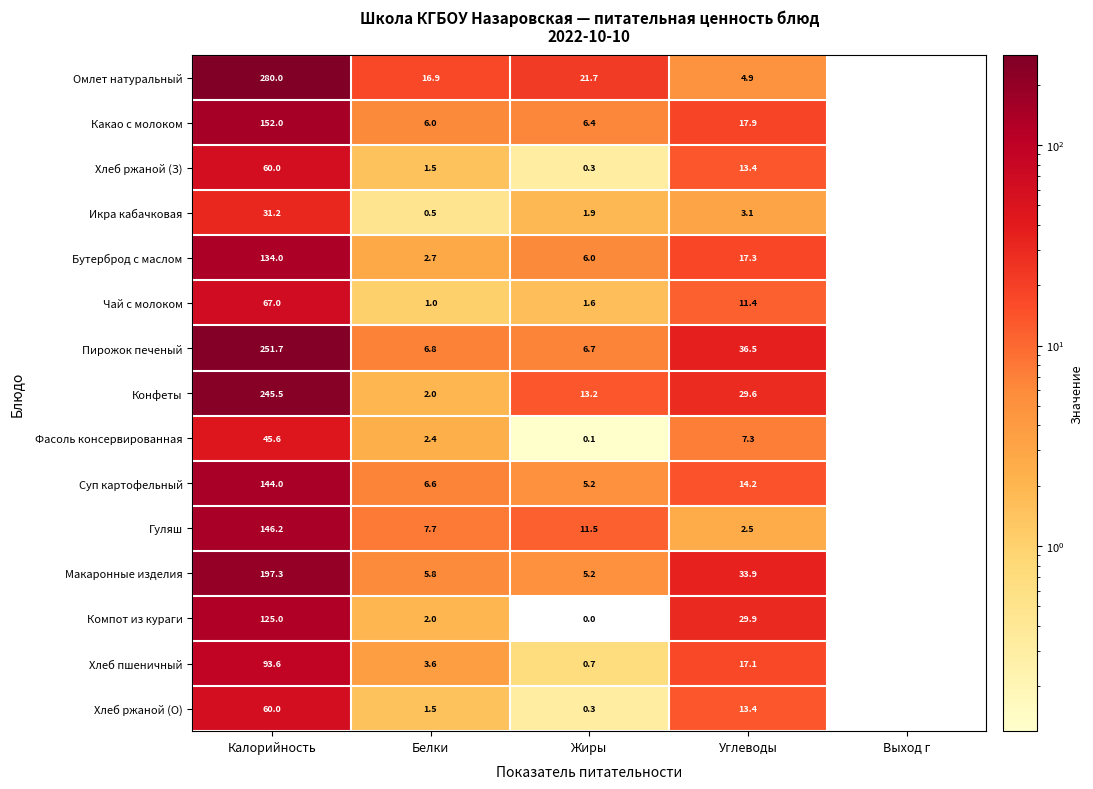

At how many categories does at least one series exceed 76?

1